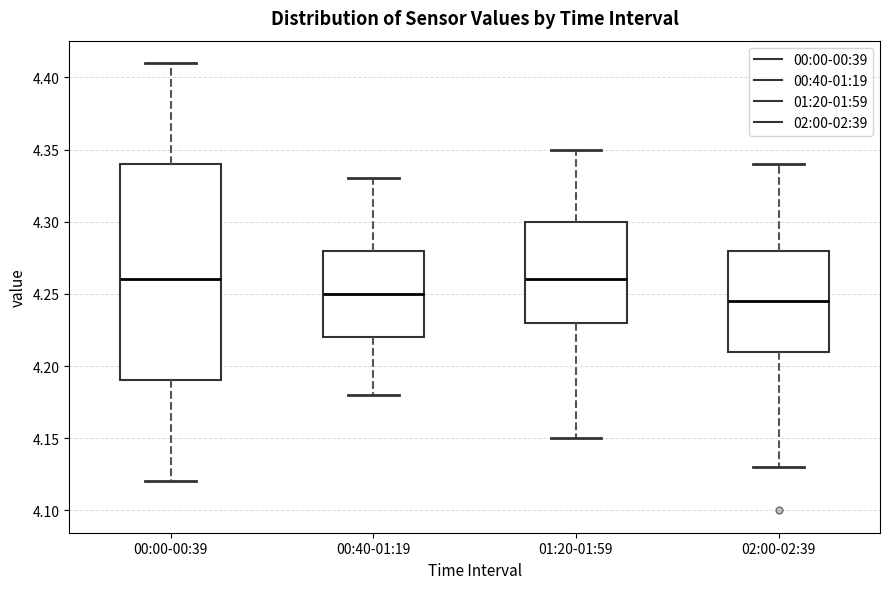

Where does the lower whisker of the box for 01:20-01:59 end on the y-axis? The values are not printed on the chart, so give them approximately, as read against the axis.

4.150